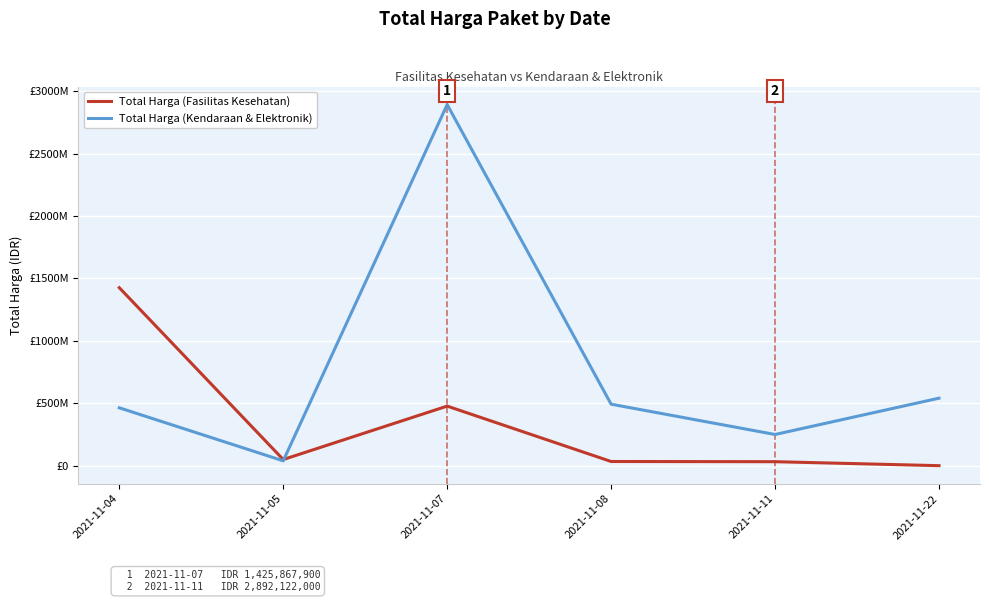

Does the chart have visible grid lines?

Yes